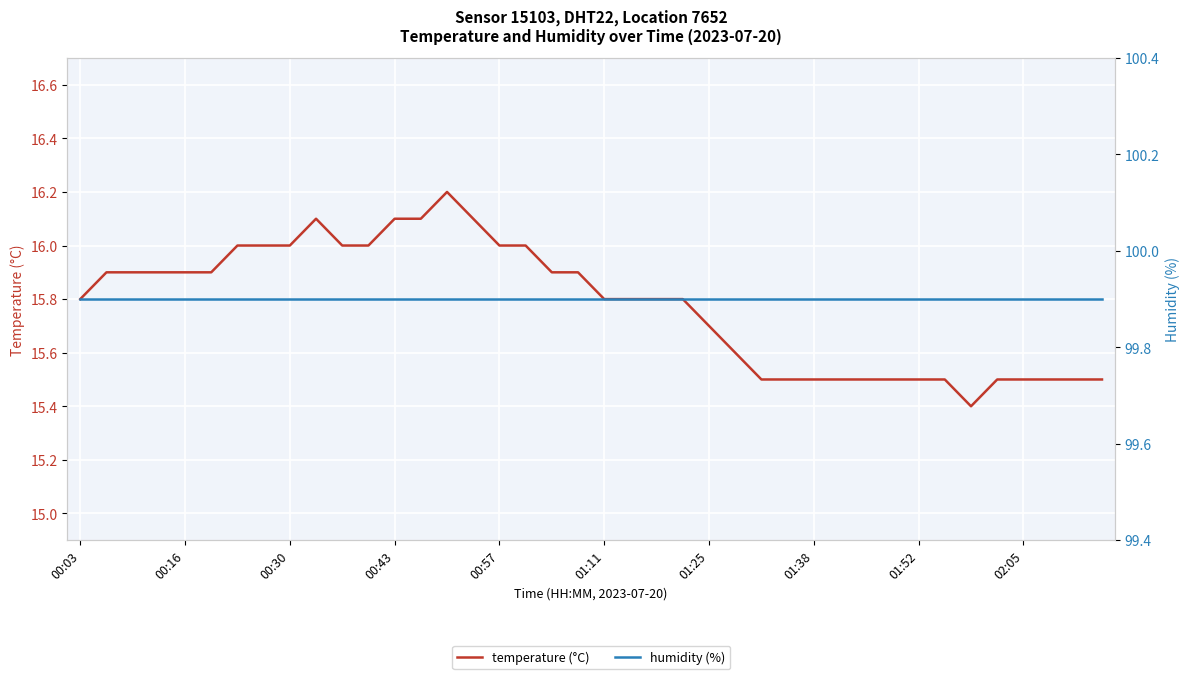

At which category is the sum across all series the highest?

14